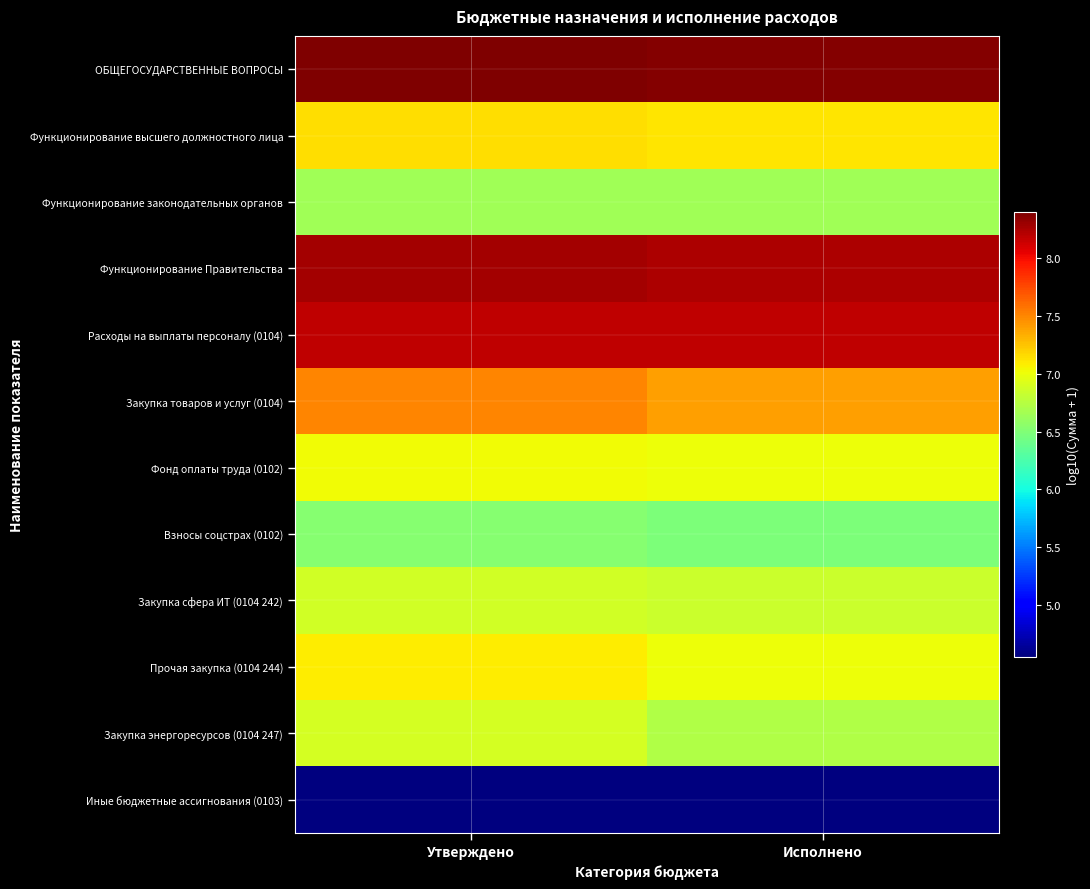

Reading right to left, what are all the values shown in this chart?

ОБЩЕГОСУДАРСТВЕННЫЕ ВОПРОСЫ: Исполнено=8.4	Утверждено=8.4
Функционирование высшего должностного лица: Исполнено=7.1	Утверждено=7.1
Функционирование законодательных органов: Исполнено=6.6	Утверждено=6.6
Функционирование Правительства: Исполнено=8.2	Утверждено=8.3
Расходы на выплаты персоналу (0104): Исполнено=8.2	Утверждено=8.2
Закупка товаров и услуг (0104): Исполнено=7.4	Утверждено=7.5
Фонд оплаты труда (0102): Исполнено=7.0	Утверждено=7.0
Взносы соцстрах (0102): Исполнено=6.5	Утверждено=6.5
Закупка сфера ИТ (0104 242): Исполнено=6.8	Утверждено=6.9
Прочая закупка (0104 244): Исполнено=7.0	Утверждено=7.1
Закупка энергоресурсов (0104 247): Исполнено=6.7	Утверждено=6.9
Иные бюджетные ассигнования (0103): Исполнено=4.6	Утверждено=4.6